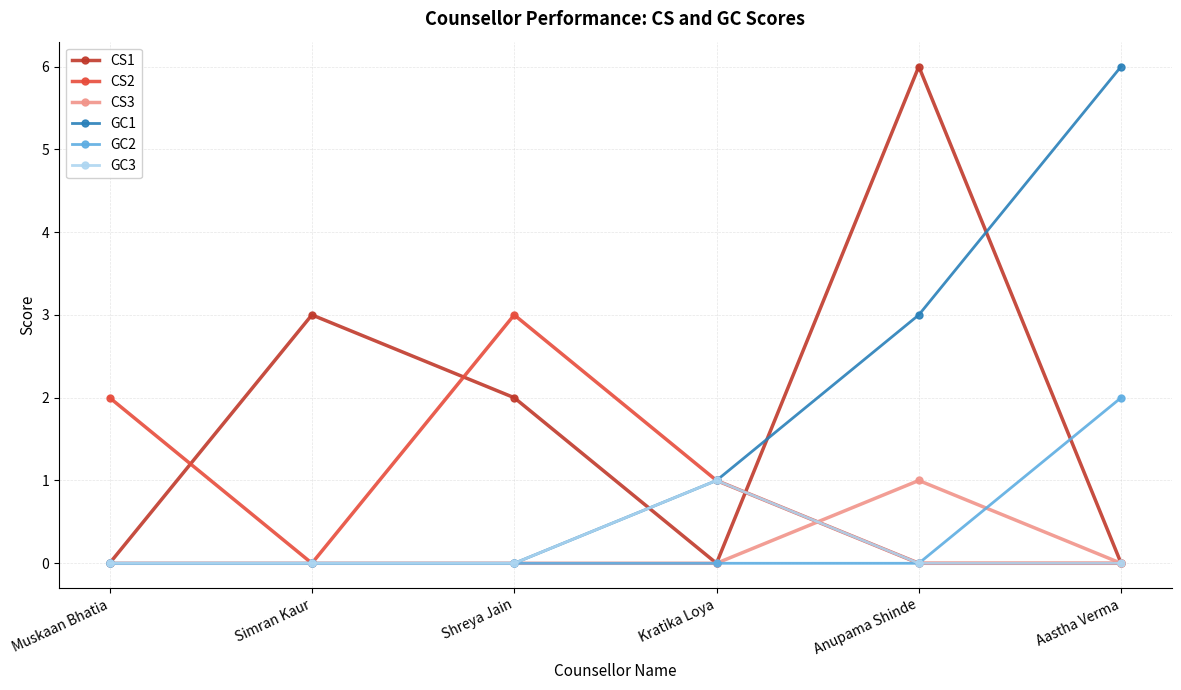

What is the difference between the highest and lowest values at Aastha Verma?

6